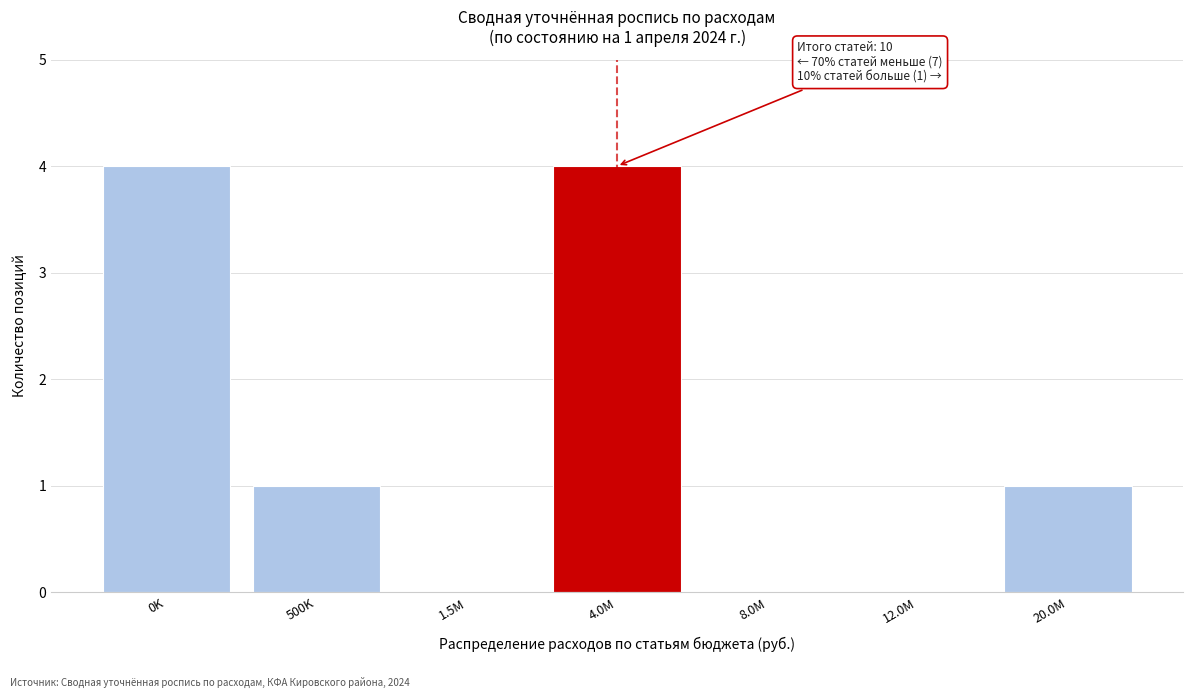

Reading left to right, list all the values displayed in this chart.

0K=4	500K=1	1.5M=0	4.0M=4	8.0M=0	12.0M=0	20.0M=1